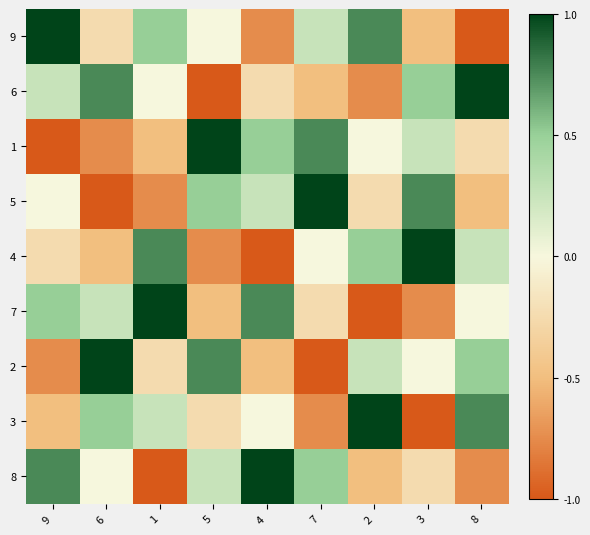

At which category is the sum across all series the highest?

9